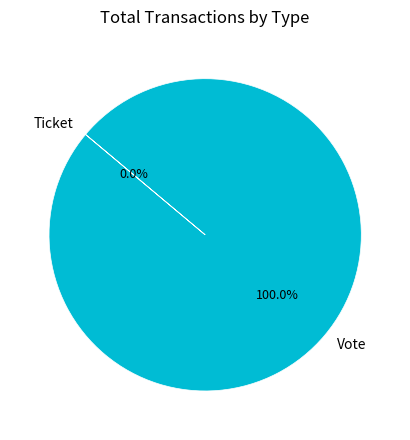

Which slice represents more than half of the pie?

Vote